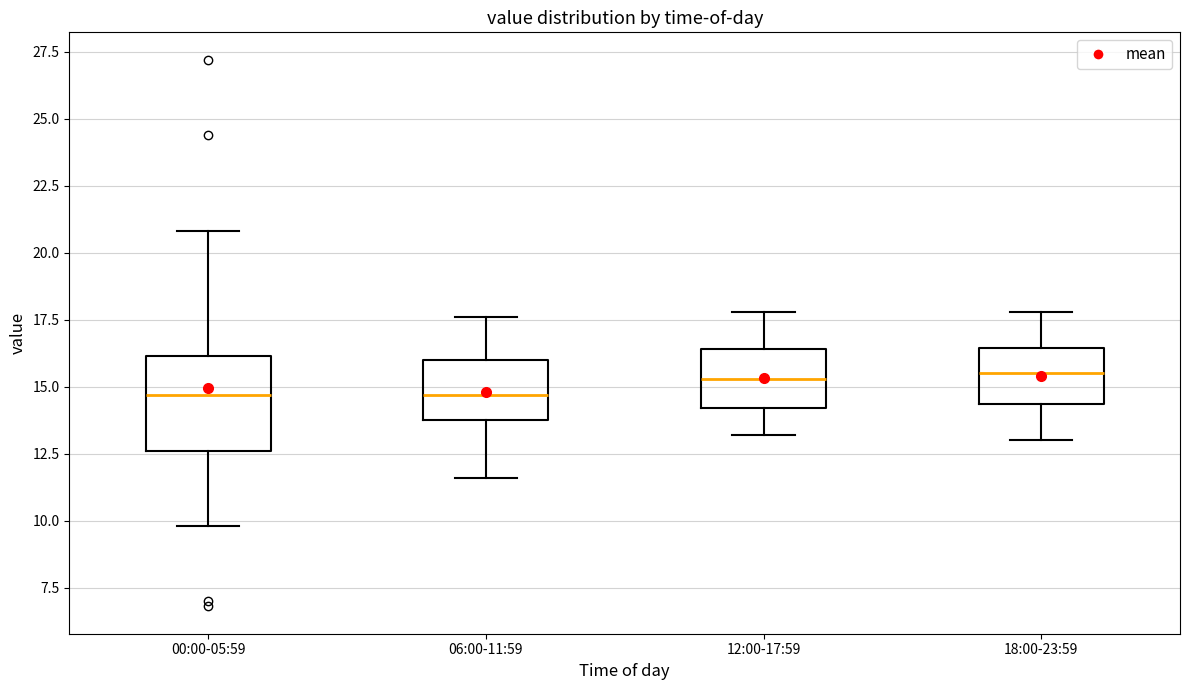

Reading left to right, read every box against the y-axis: the position of its median line, the range the box covers, and the ends of its whiskers. The values are not printed on the chart, so give them approximately, as read against the axis.

00:00-05:59: median 14.5, box 12.5 to 16.0, whiskers 10.0 to 21.0
06:00-11:59: median 14.5, box 14.0 to 16.0, whiskers 11.5 to 17.5
12:00-17:59: median 15.5, box 14.0 to 16.5, whiskers 13.0 to 18.0
18:00-23:59: median 15.5, box 14.5 to 16.5, whiskers 13.0 to 18.0